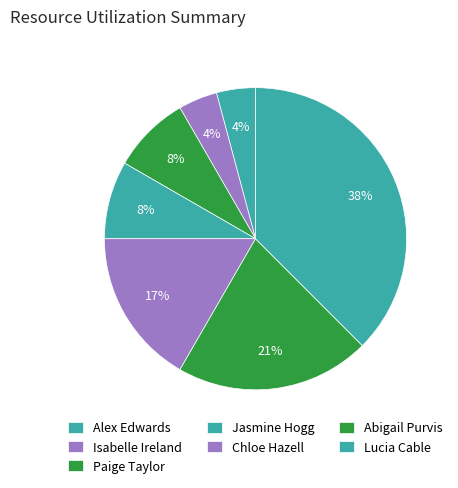

Count the number of slices in the pie.

7